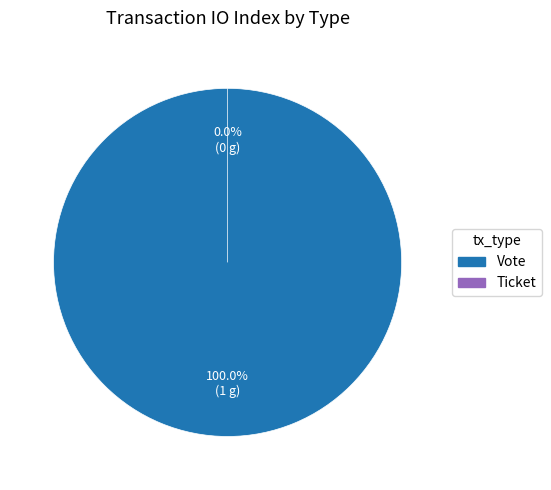

Which category has the smallest portion of the pie?

Ticket